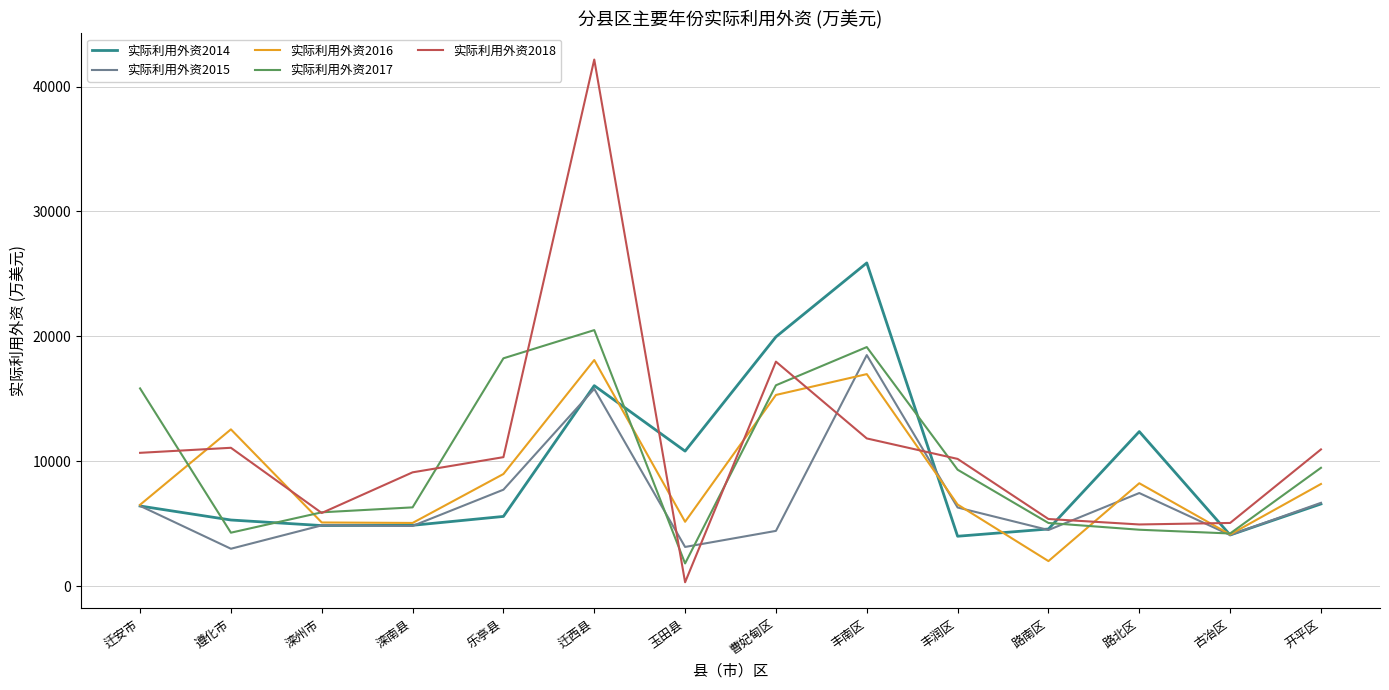

Which series has the largest range (max minus min)?

实际利用外资2018